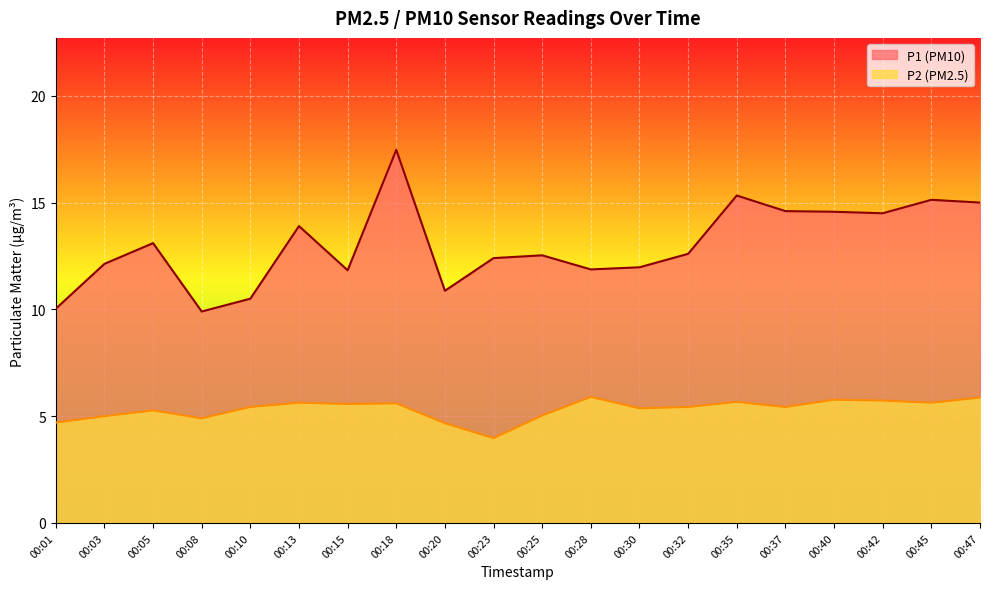

The P1 series shows 12.1 at 00:03. True or false?

True